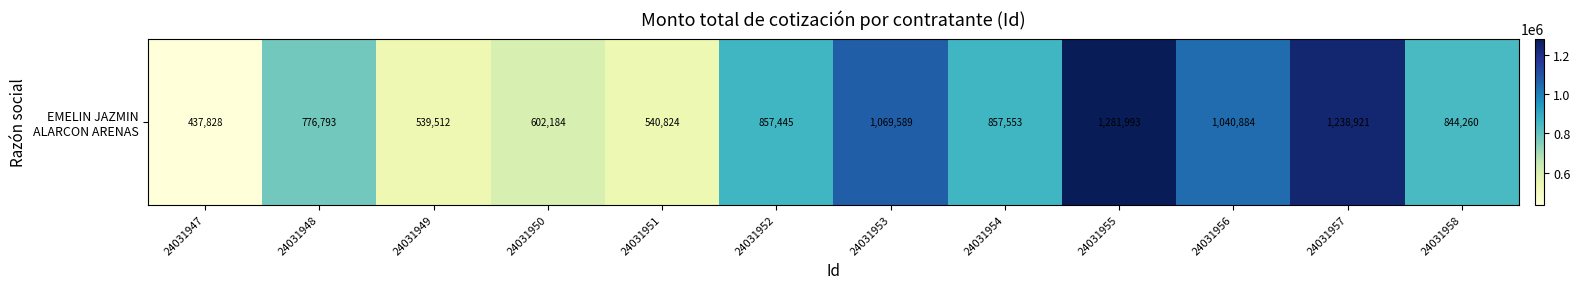

Count the number of values greater than 857445.

6